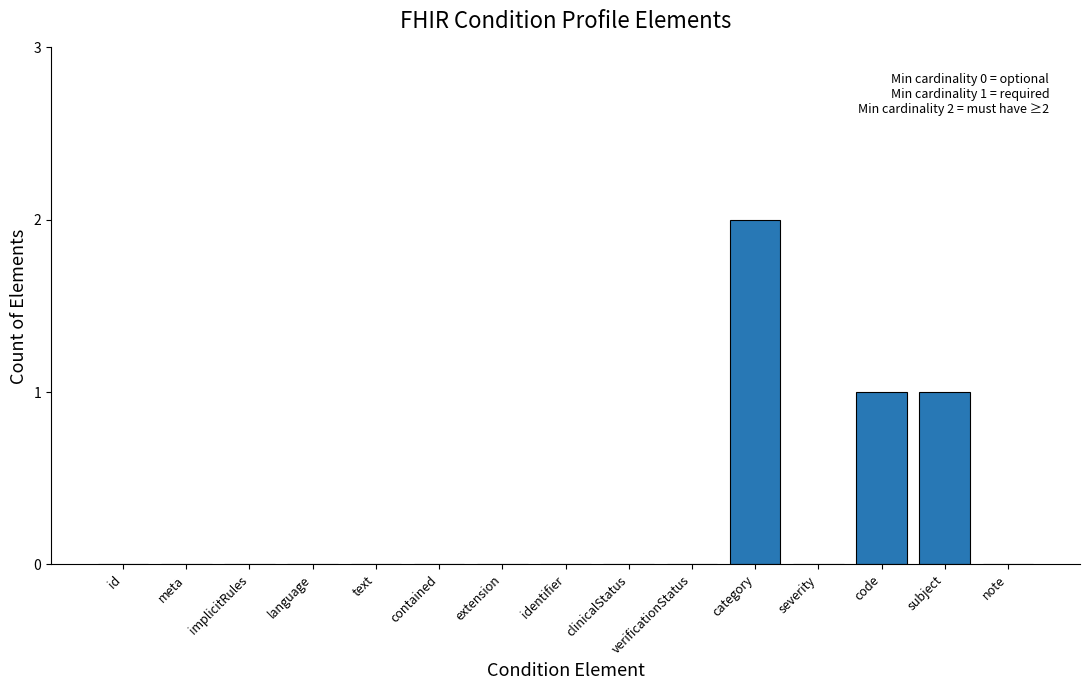

What is the sum of all values?

4